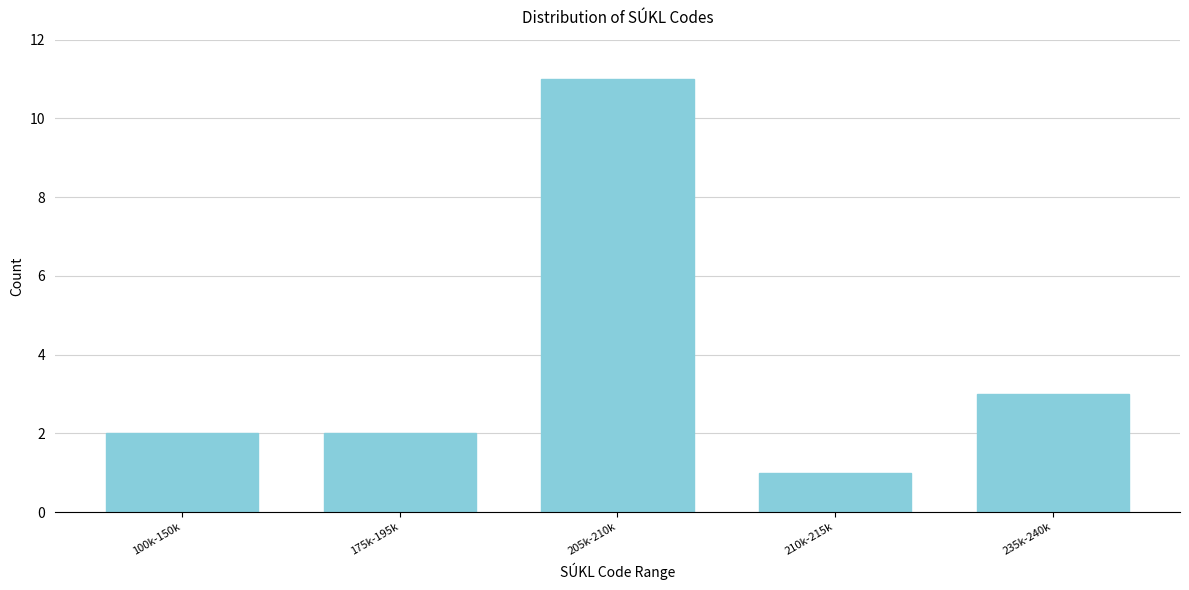

Reading left to right, what are all the values shown in this chart?

100k-150k=2	175k-195k=2	205k-210k=11	210k-215k=1	235k-240k=3